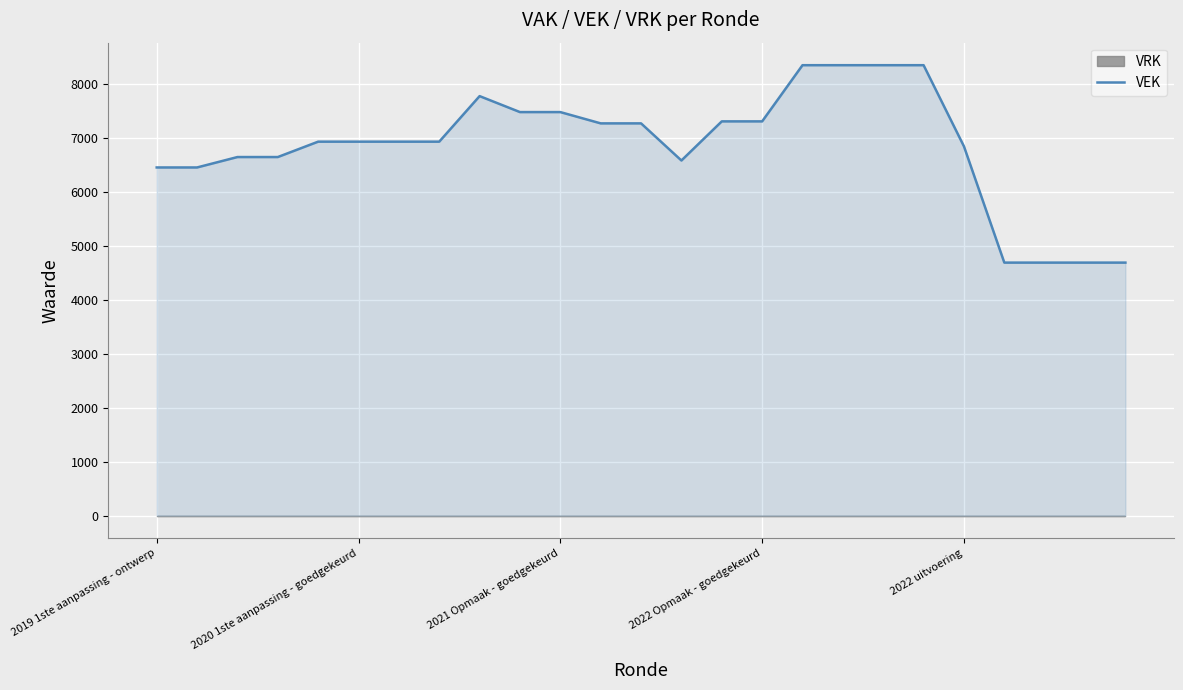

What is the maximum value for VEK?

8347